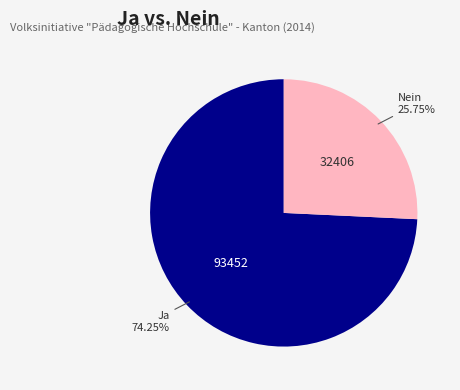

Is there any slice that represents more than half of the pie?

Yes